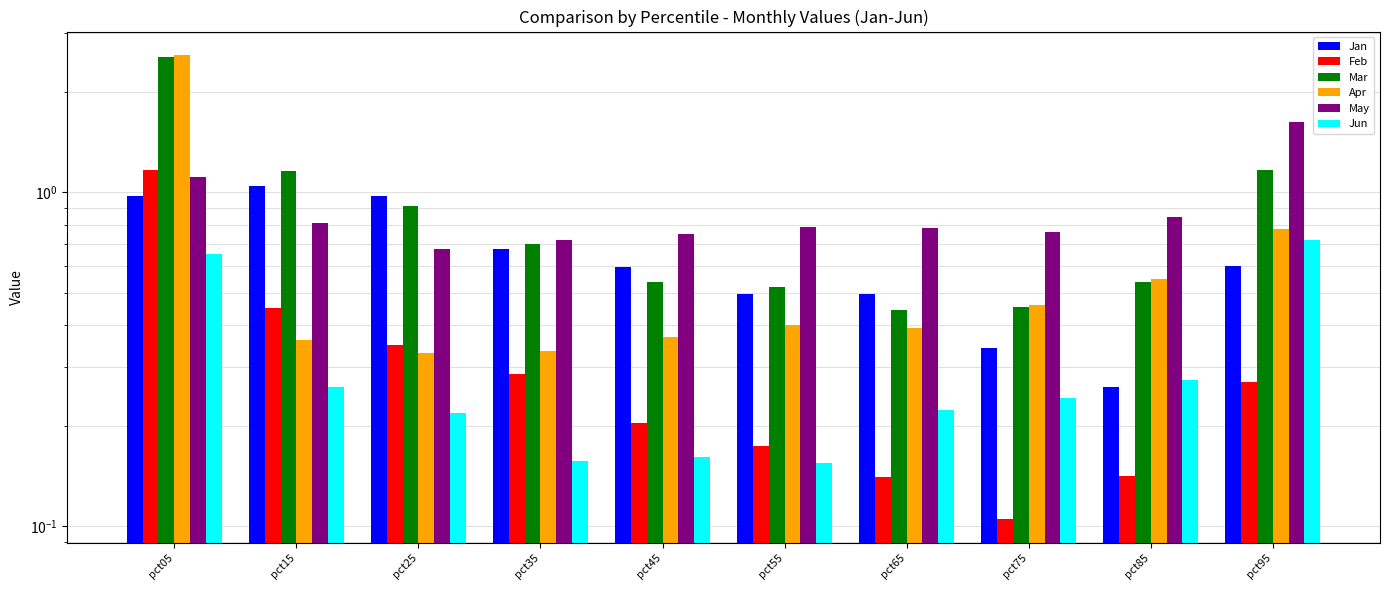

Reading right to left, extract all data points from this chart.

Jan: 0.6	0.3	0.3	0.5	0.5	0.6	0.7	1.0	1.0	1.0
Feb: 0.3	0.1	0.1	0.1	0.2	0.2	0.3	0.3	0.4	1.2
Mar: 1.2	0.5	0.5	0.4	0.5	0.5	0.7	0.9	1.2	2.5
Apr: 0.8	0.6	0.5	0.4	0.4	0.4	0.3	0.3	0.4	2.6
May: 1.6	0.8	0.8	0.8	0.8	0.8	0.7	0.7	0.8	1.1
Jun: 0.7	0.3	0.2	0.2	0.2	0.2	0.2	0.2	0.3	0.7